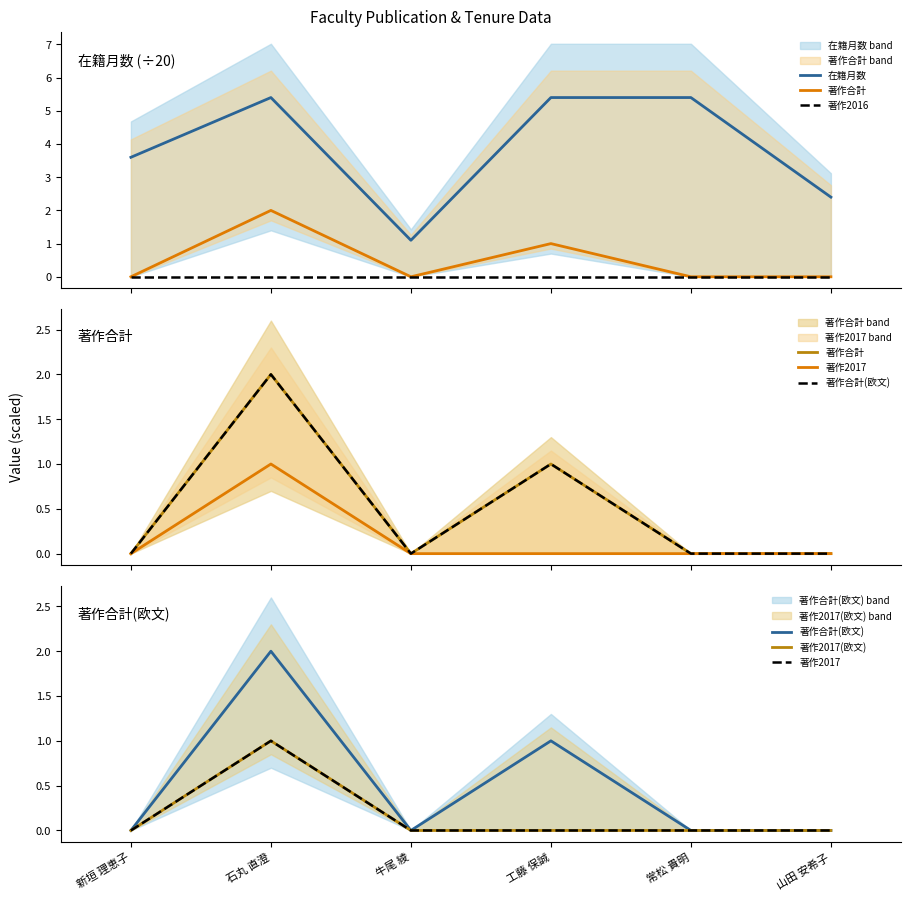

Reading right to left, what are all the values shown in this chart?

在籍月数: 2.4	5.4	5.4	1.1	5.4	3.6
著作合計: 0.0	0.0	1.0	0.0	2.0	0.0
著作2016: 0.0	0.0	0.0	0.0	0.0	0.0
著作2017: 0.0	0.0	0.0	0.0	1.0	0.0
著作合計(欧文): 0.0	0.0	1.0	0.0	2.0	0.0
著作2017(欧文): 0.0	0.0	0.0	0.0	1.0	0.0